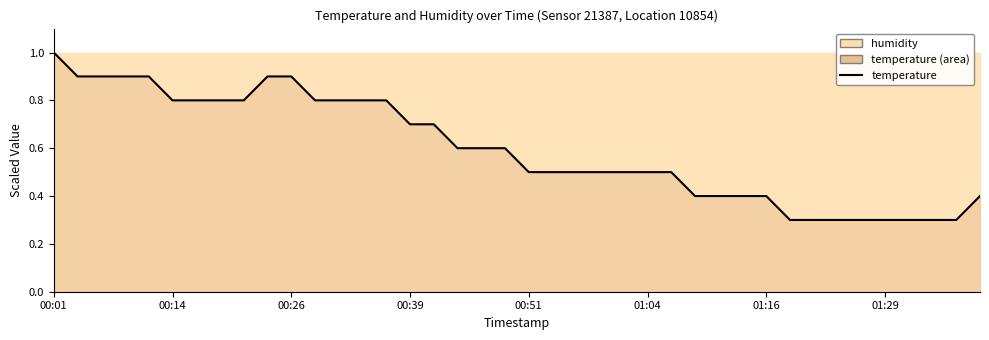

Does the chart have visible grid lines?

No